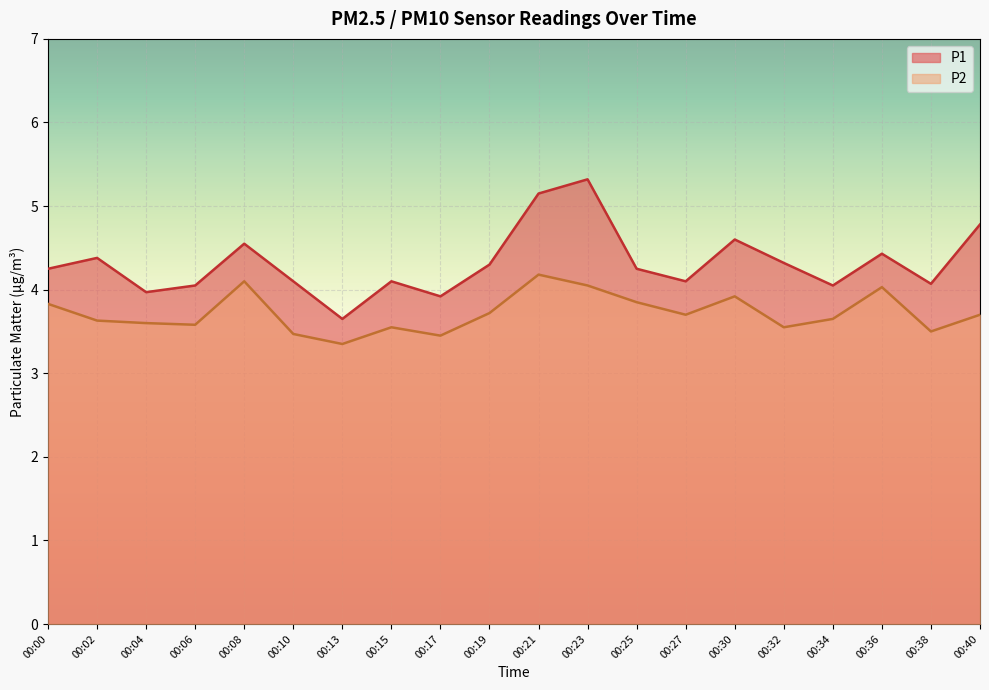

Reading left to right, transcribe all the data shown in this chart.

P1: 4.2	4.4	4.0	4.0	4.5	4.1	3.6	4.1	3.9	4.3	5.2	5.3	4.2	4.1	4.6	4.3	4.0	4.4	4.1	4.8
P2: 3.8	3.6	3.6	3.6	4.1	3.5	3.4	3.5	3.5	3.7	4.2	4.0	3.9	3.7	3.9	3.5	3.6	4.0	3.5	3.7